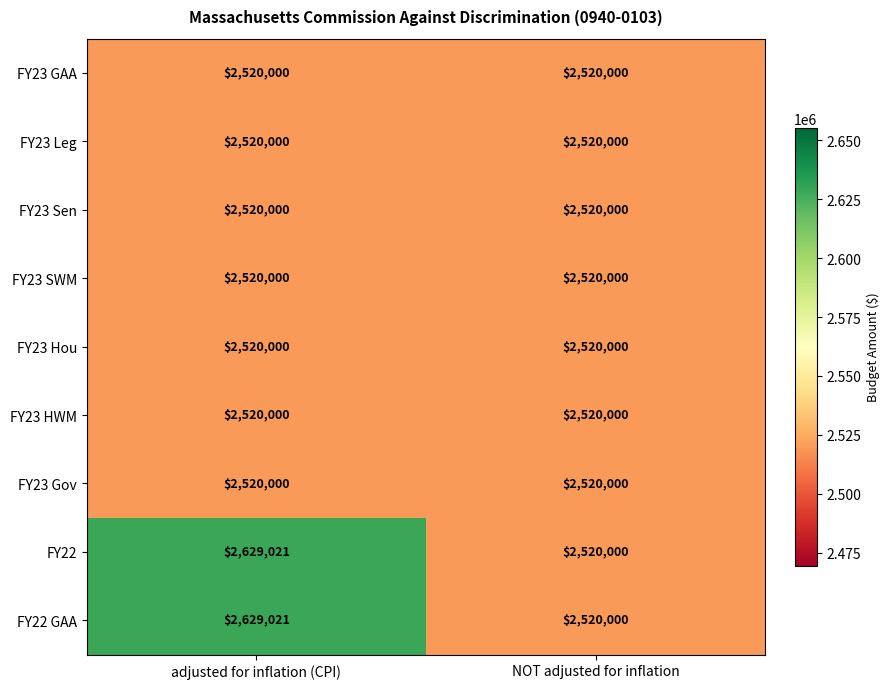

What is the maximum value for FY23 Sen?

2520000